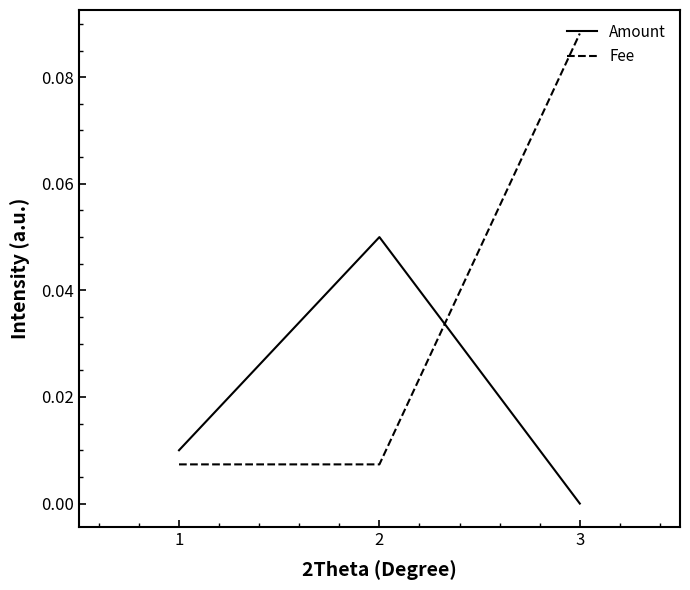

At which category is the sum across all series the highest?

3